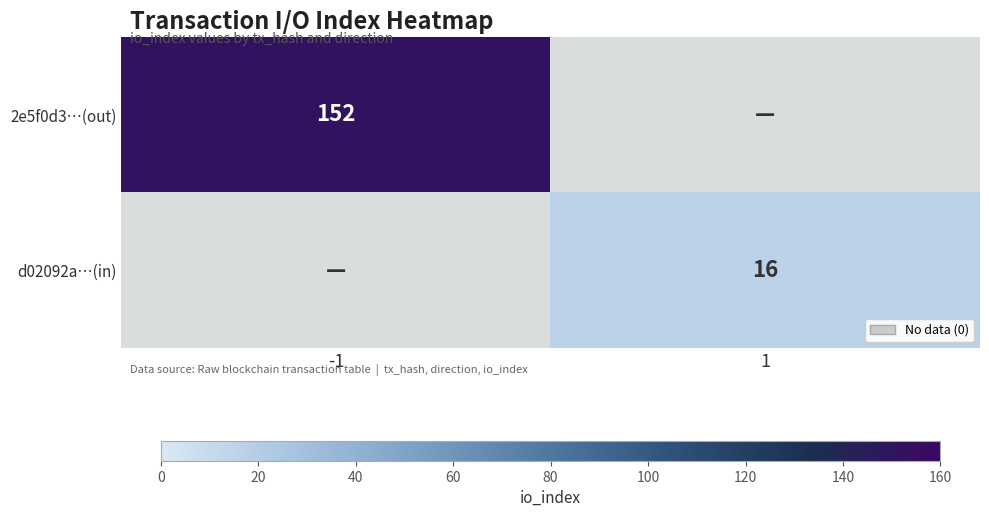

What is the total value across all series at 1?

16